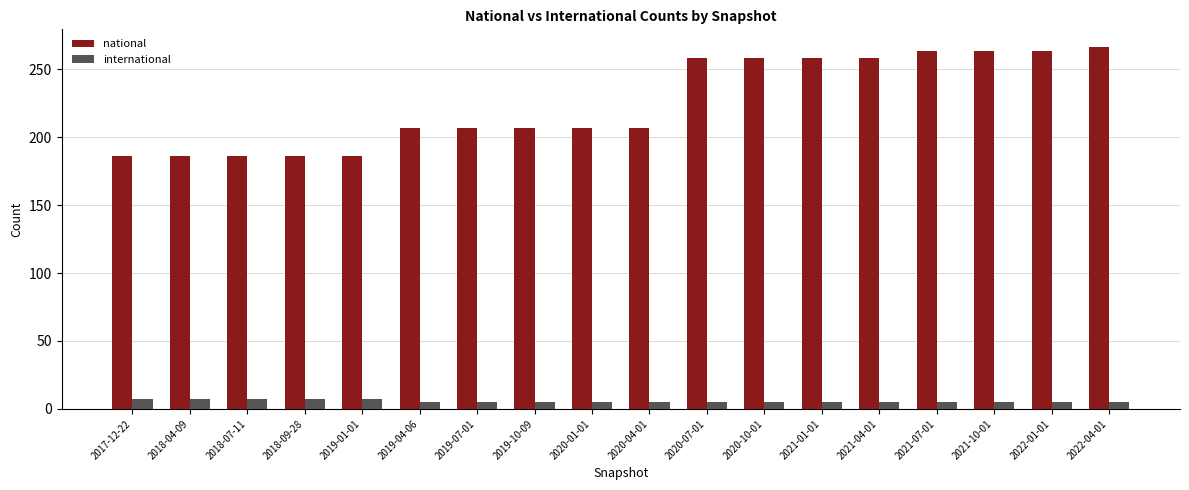

What is the maximum value for national?

266